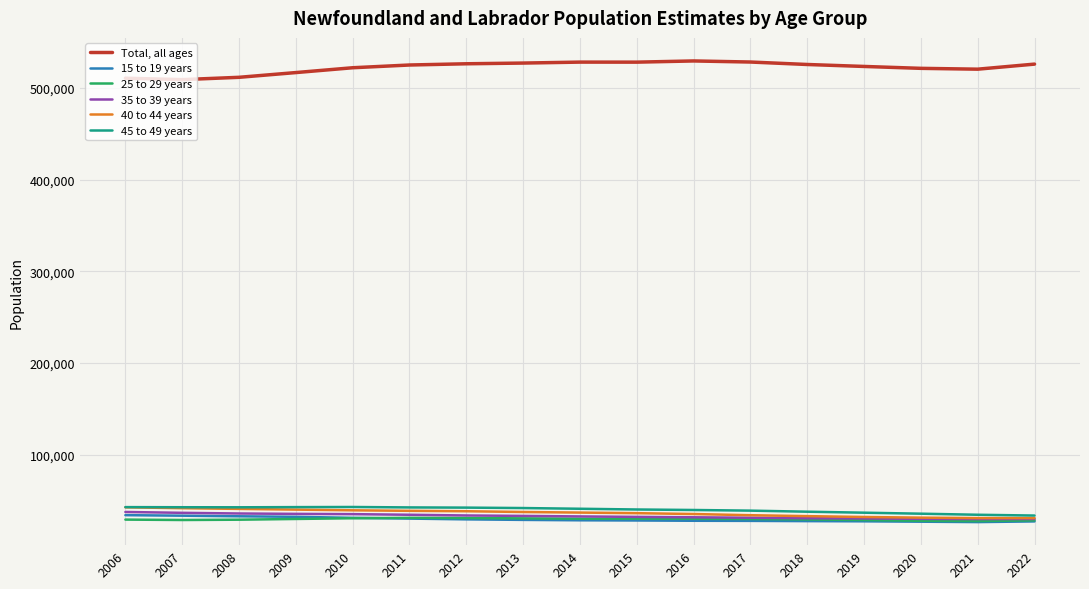

What is the minimum value for 15 to 19 years?

26552